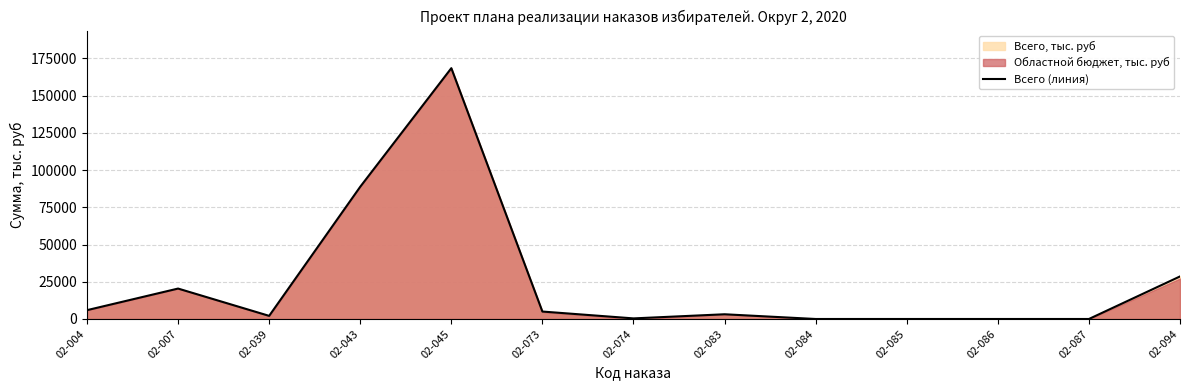

How many values are above zero?

9